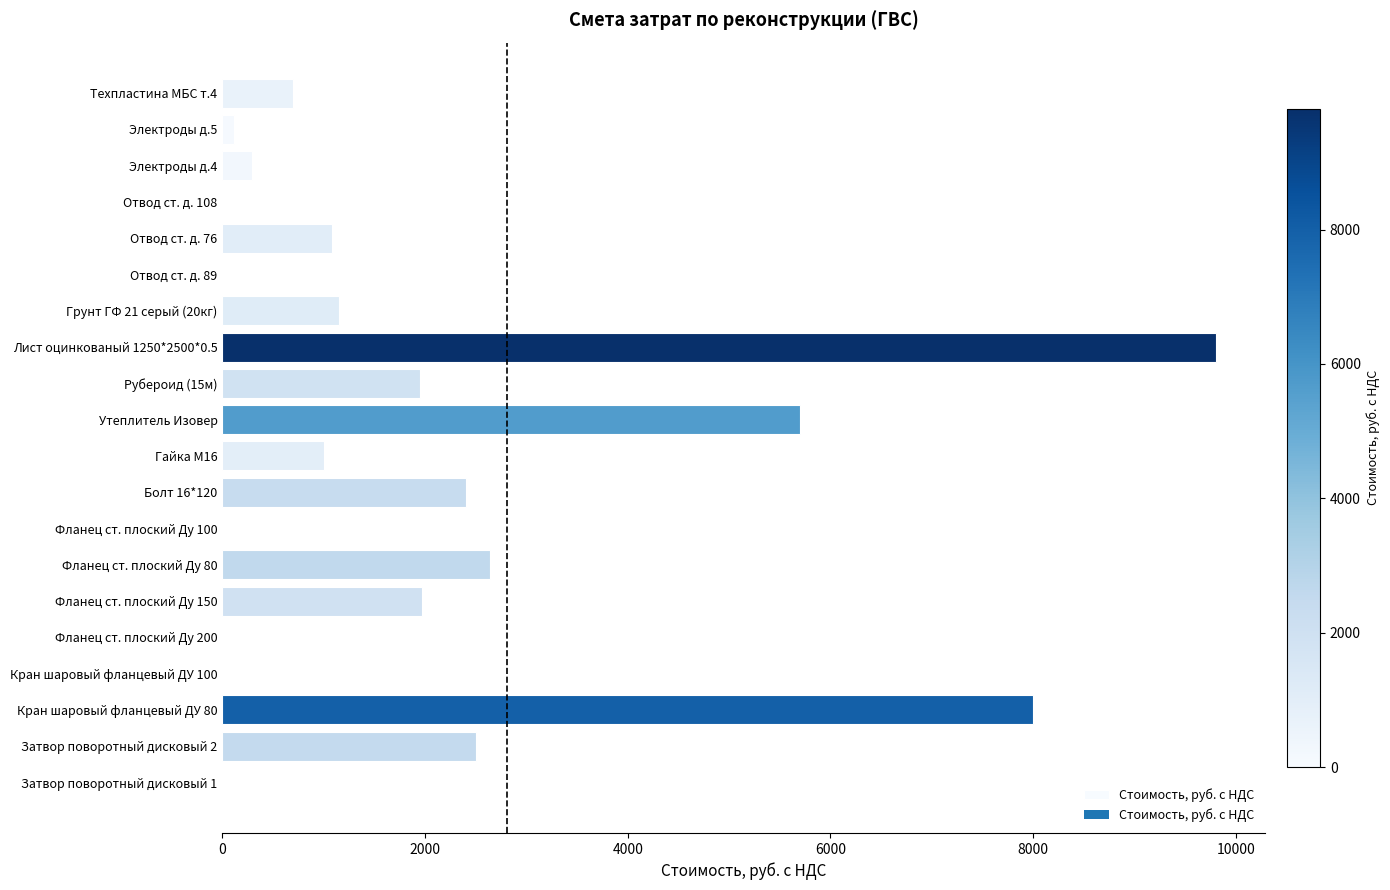

The value at Кран шаровый фланцевый ДУ 100 is 3381.8. True or false?

False